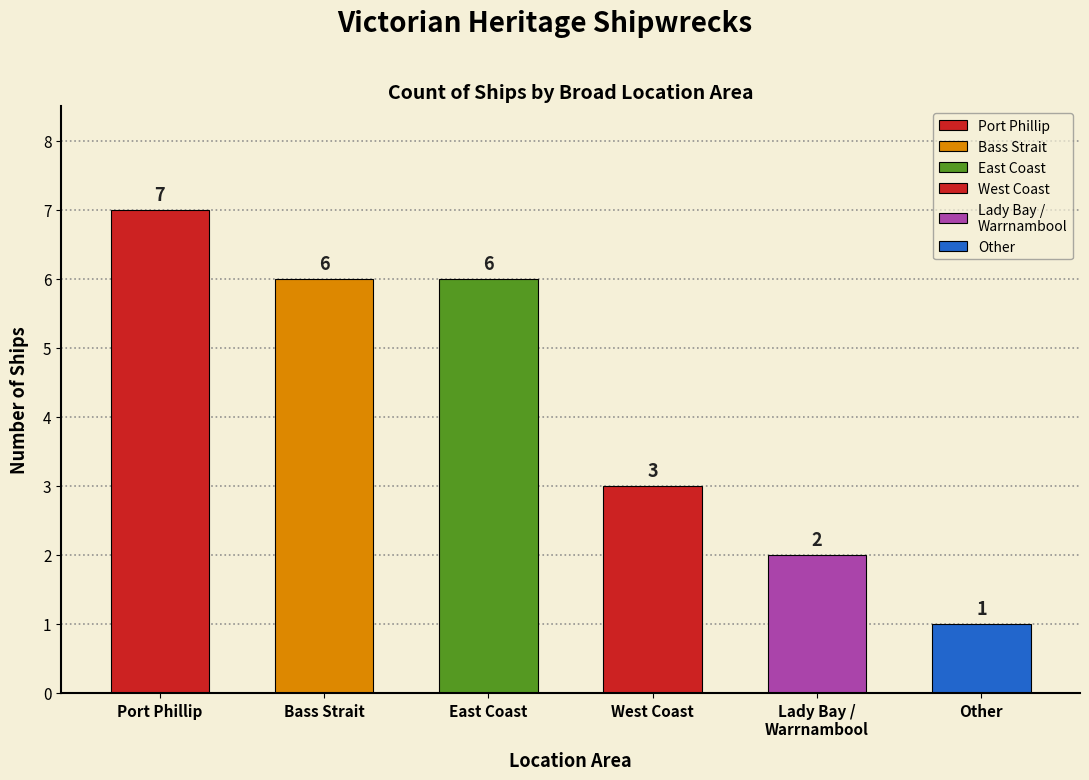

Between Other and Port Phillip, which is larger?

Port Phillip